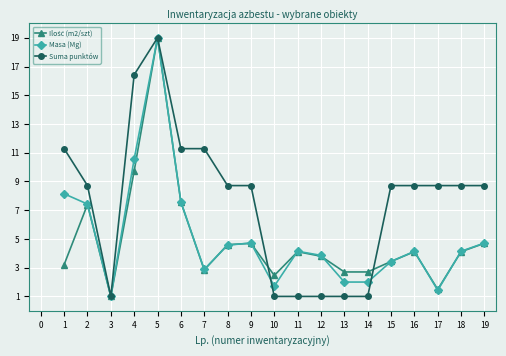

What is the spread (max minus min) of values at 7?

8.4